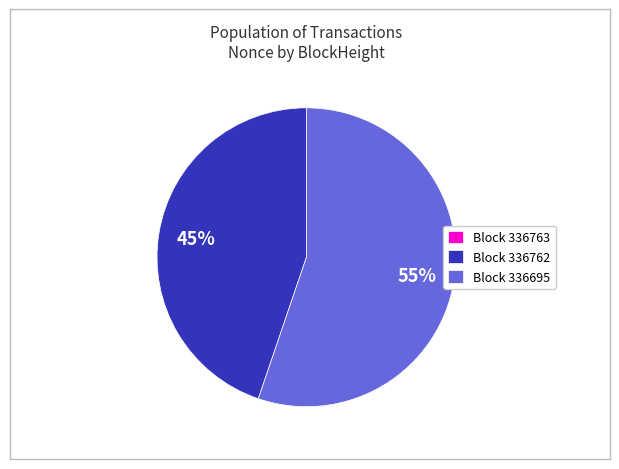

Combined, do Block 336762 and Block 336695 account for over 50%?

Yes